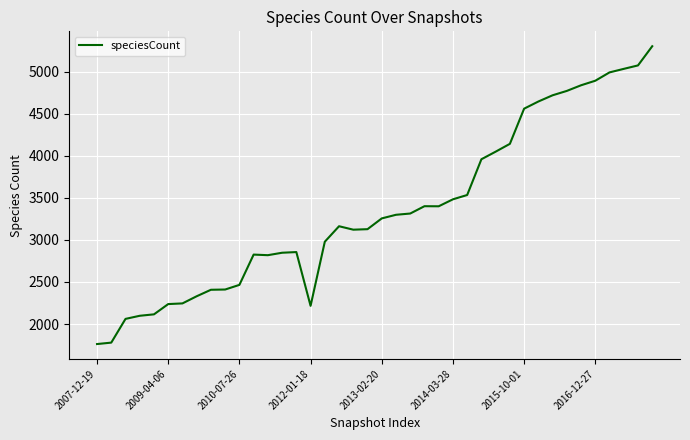

What is the minimum value shown in the chart?

1762